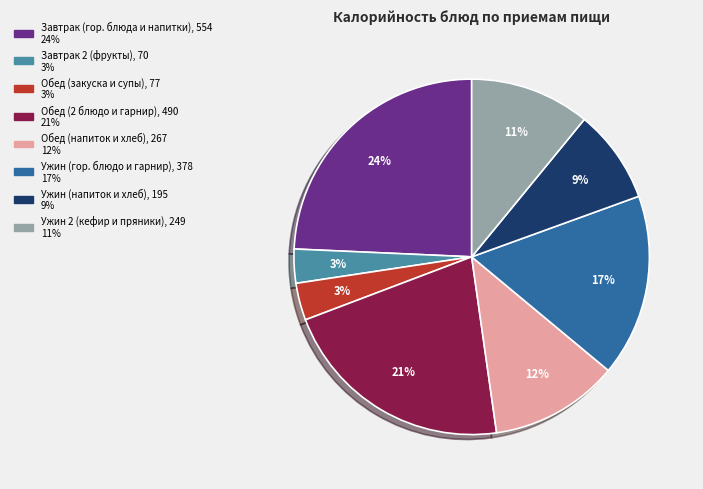

Does any single category account for the majority?

No